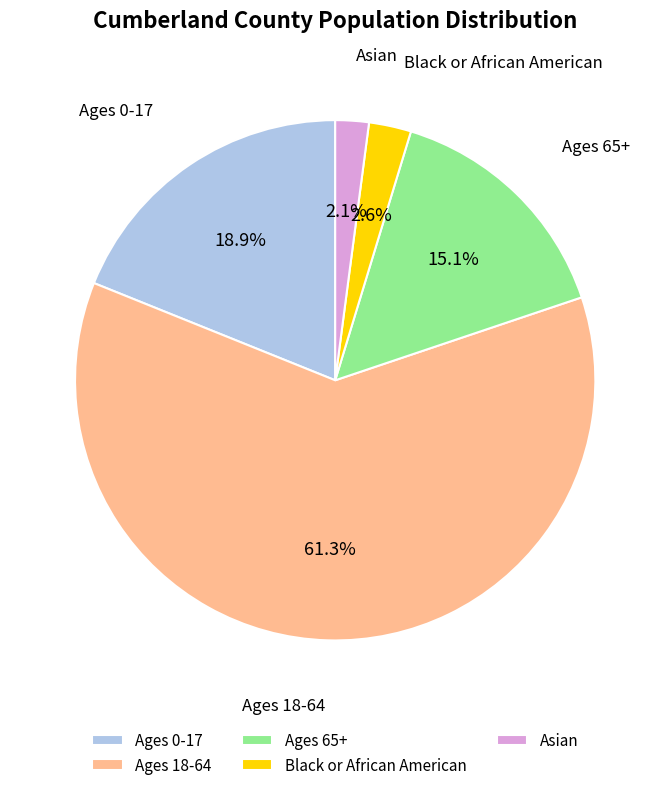

What is the smallest slice in the pie chart?

Asian